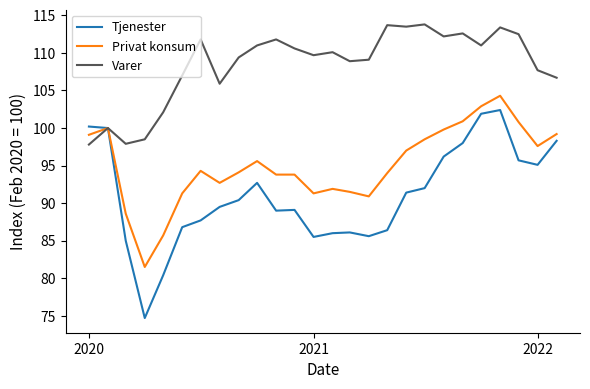

How many lines are shown in the chart?

3